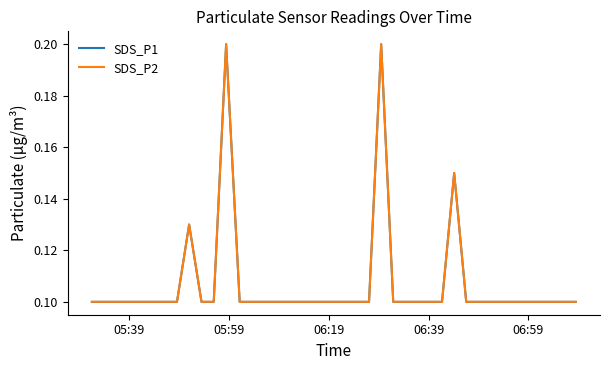

Does the chart display data point markers on the line(s)?

No